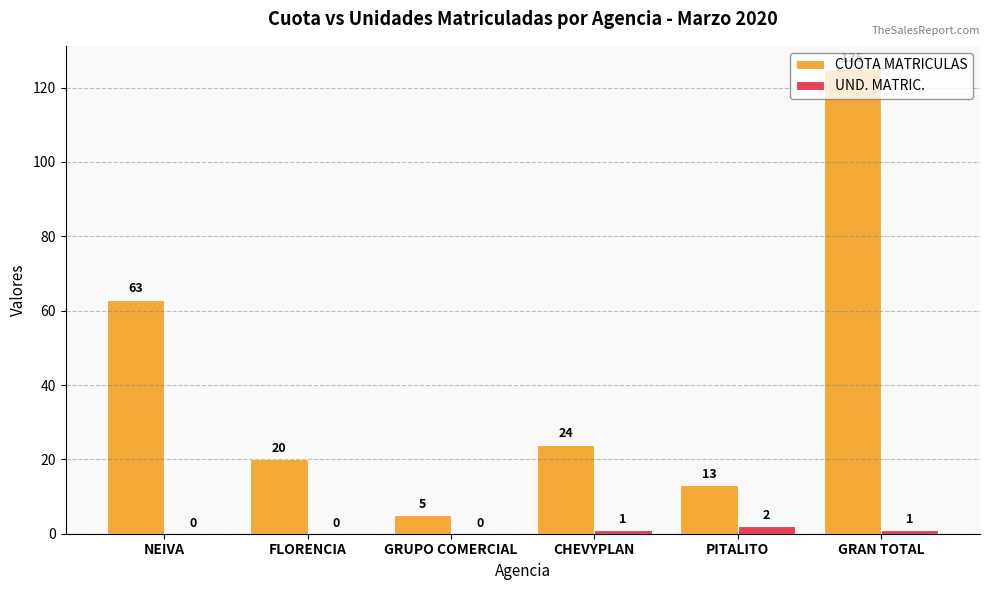

Reading left to right, extract all data points from this chart.

CUOTA MATRICULAS: NEIVA=63	FLORENCIA=20	GRUPO COMERCIAL=5	CHEVYPLAN=24	PITALITO=13	GRAN TOTAL=125
UND. MATRIC.: NEIVA=0	FLORENCIA=0	GRUPO COMERCIAL=0	CHEVYPLAN=1	PITALITO=2	GRAN TOTAL=1